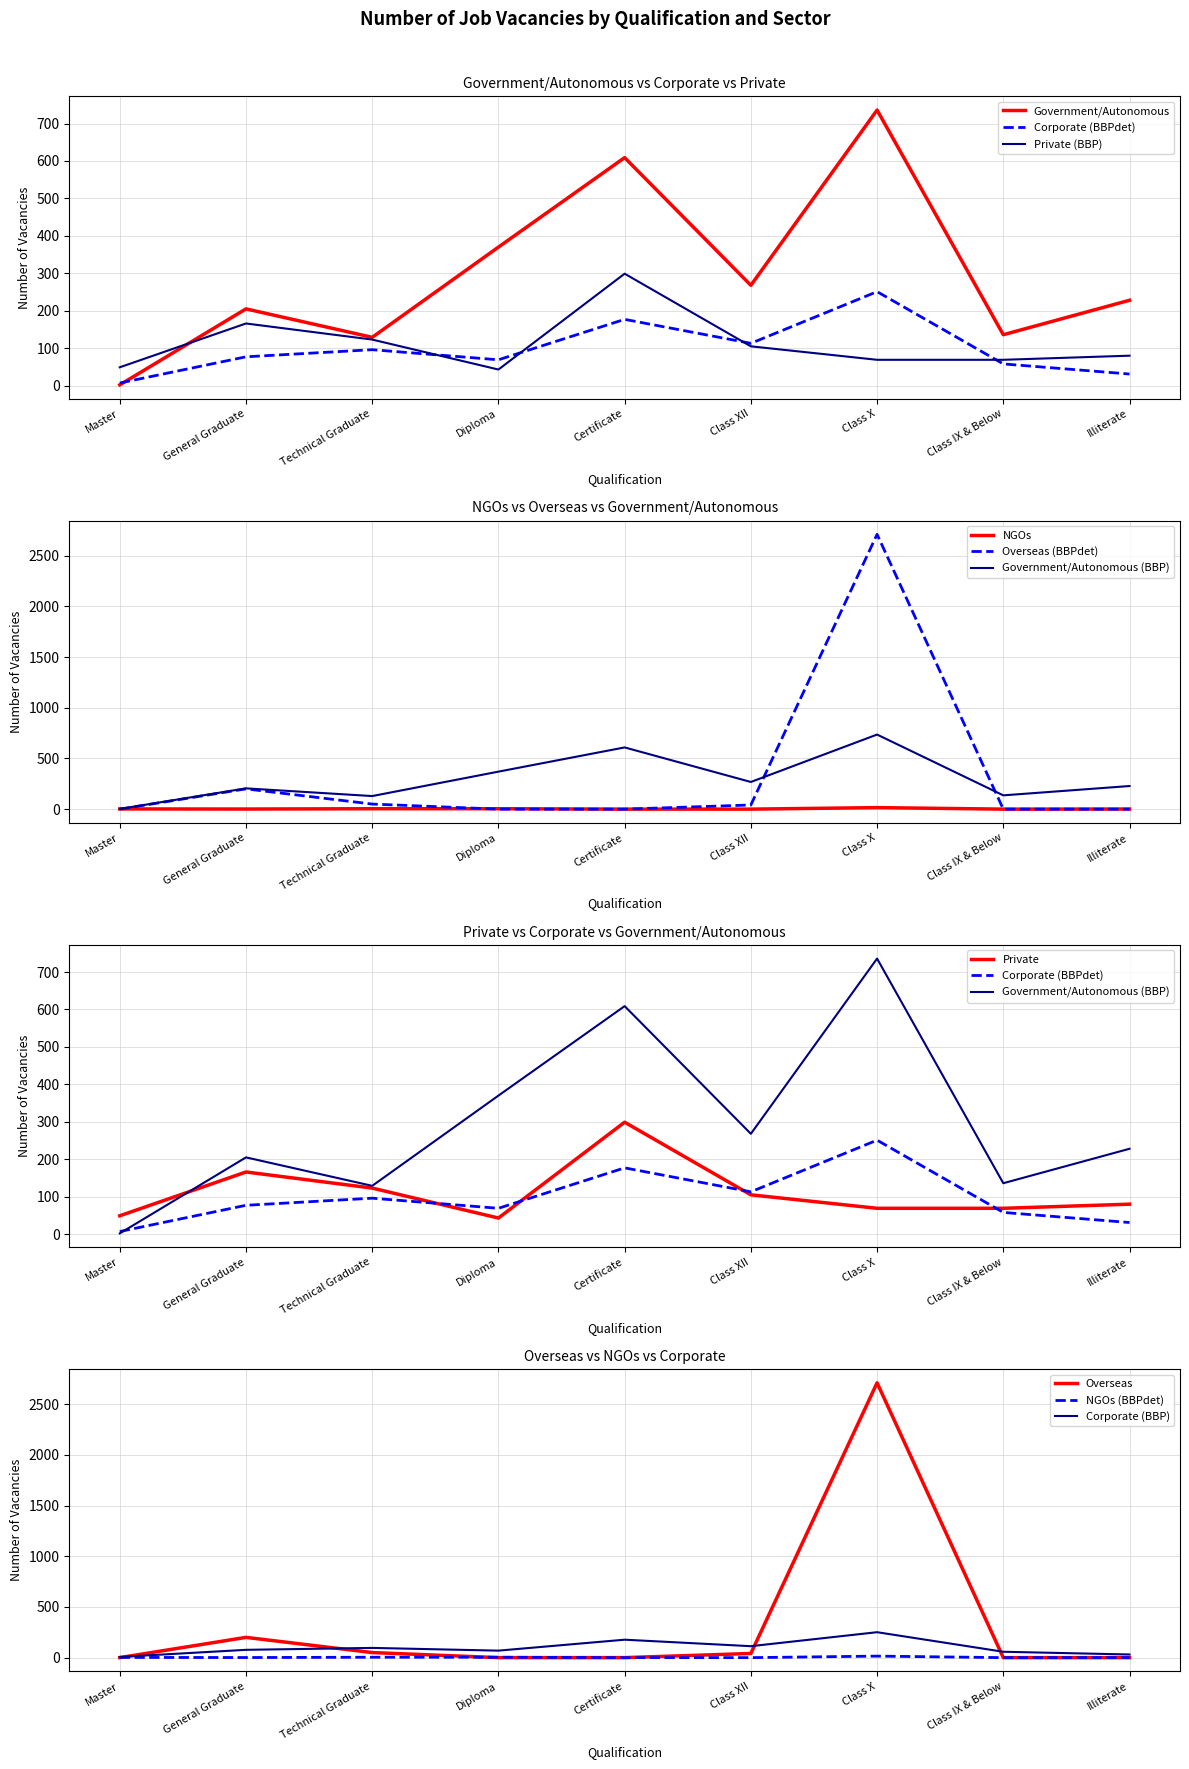

Reading right to left, list all the values displayed in this chart.

Government/Autonomous: Illiterate=228	Class IX & Below=136	Class X=736	Class XII=268	Certificate=609	Diploma=370	Technical Graduate=129	General Graduate=205	Master=2
Corporate: Illiterate=31	Class IX & Below=58	Class X=251	Class XII=113	Certificate=177	Diploma=69	Technical Graduate=96	General Graduate=77	Master=7
Private: Illiterate=80	Class IX & Below=69	Class X=69	Class XII=105	Certificate=299	Diploma=43	Technical Graduate=123	General Graduate=166	Master=49
NGOs: Illiterate=1	Class IX & Below=0	Class X=15	Class XII=0	Certificate=0	Diploma=4	Technical Graduate=4	General Graduate=1	Master=2
Overseas: Illiterate=0	Class IX & Below=0	Class X=2712	Class XII=41	Certificate=0	Diploma=0	Technical Graduate=50	General Graduate=200	Master=0